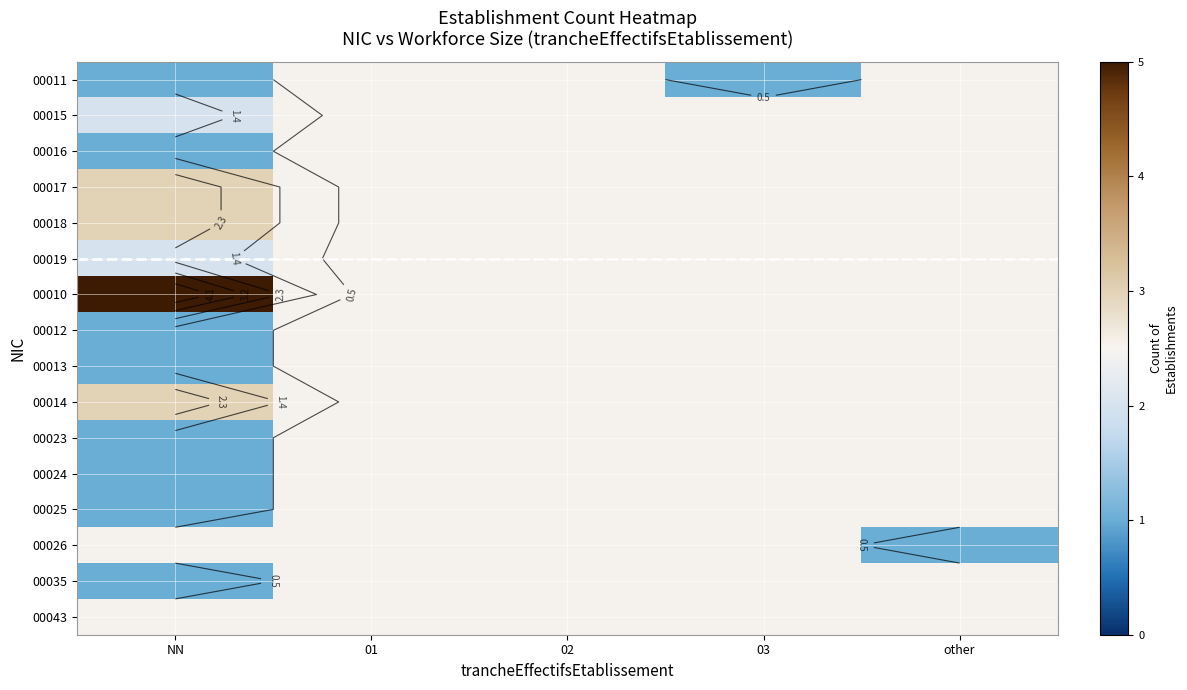

The 00015 series shows 2.0 at NN. True or false?

True